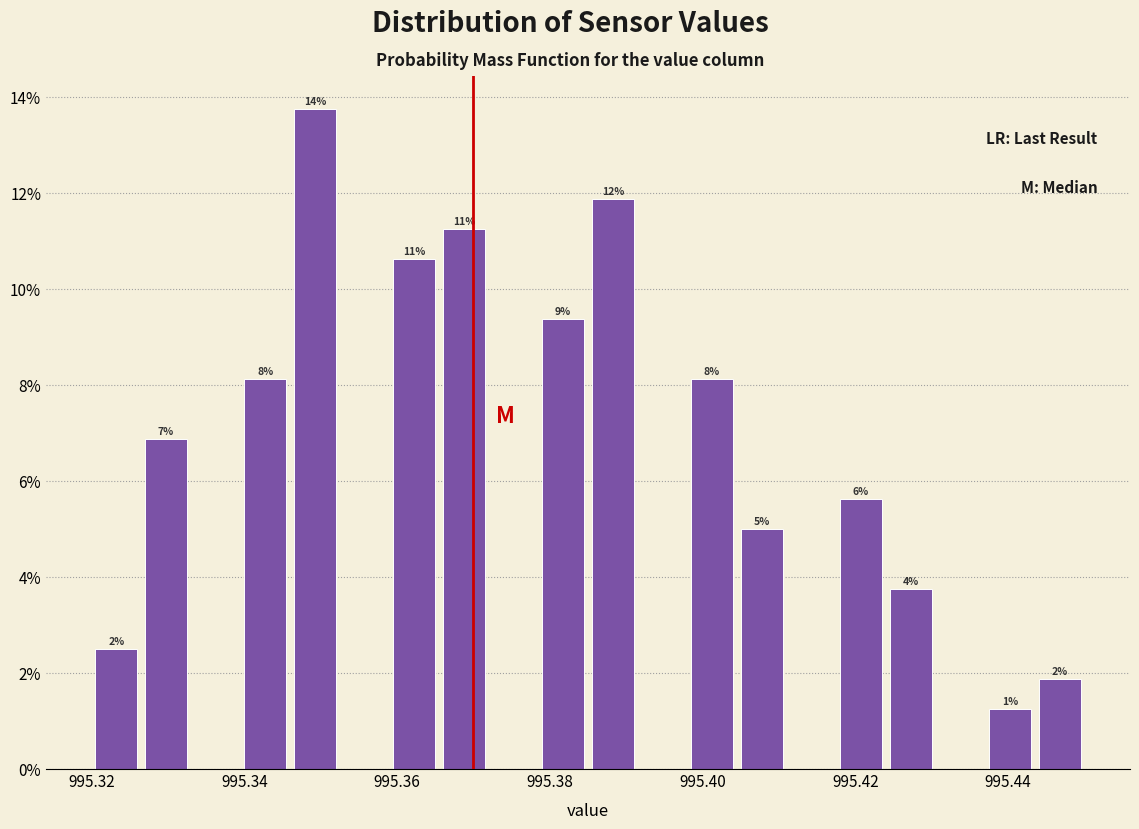

Around what value on the x-axis is the tallest bar? Give the approximate position of its centre, as read against the axis.

995.350